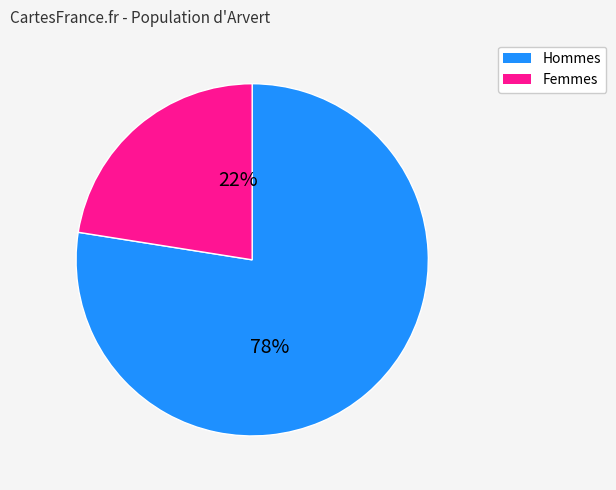

To the nearest percent, what is the average slice percentage?

50%